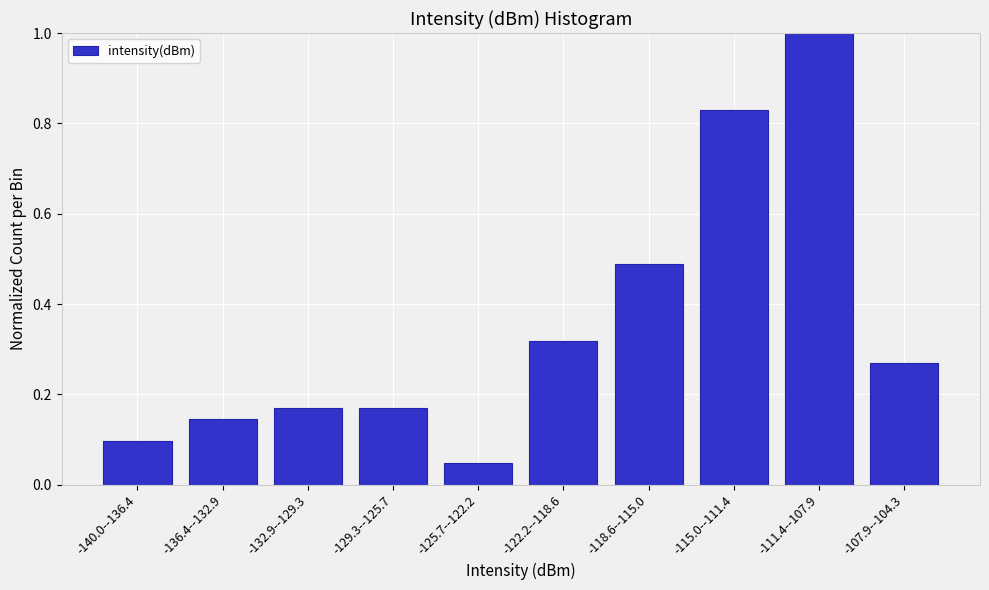

What position from the left is -140.0--136.4?

1